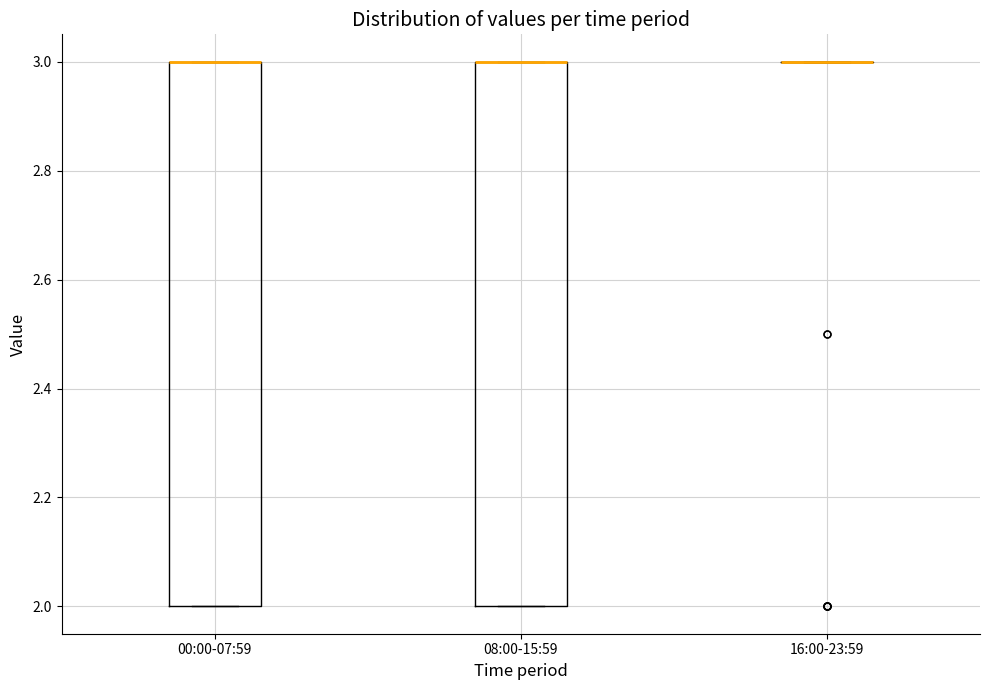

Reading left to right, transcribe this box plot: for each box, give where its median line is, the range the box spans, and where its two whiskers end, as read against the y-axis. The values are not printed on the chart, so give them approximately, as read against the axis.

00:00-07:59: median 3 (drawn on the box's upper edge), box 2 to 3, whiskers 2 to 3
08:00-15:59: median 3 (drawn on the box's upper edge), box 2 to 3, whiskers 2 to 3
16:00-23:59: box collapsed to a line at 3, whiskers 3 to 3